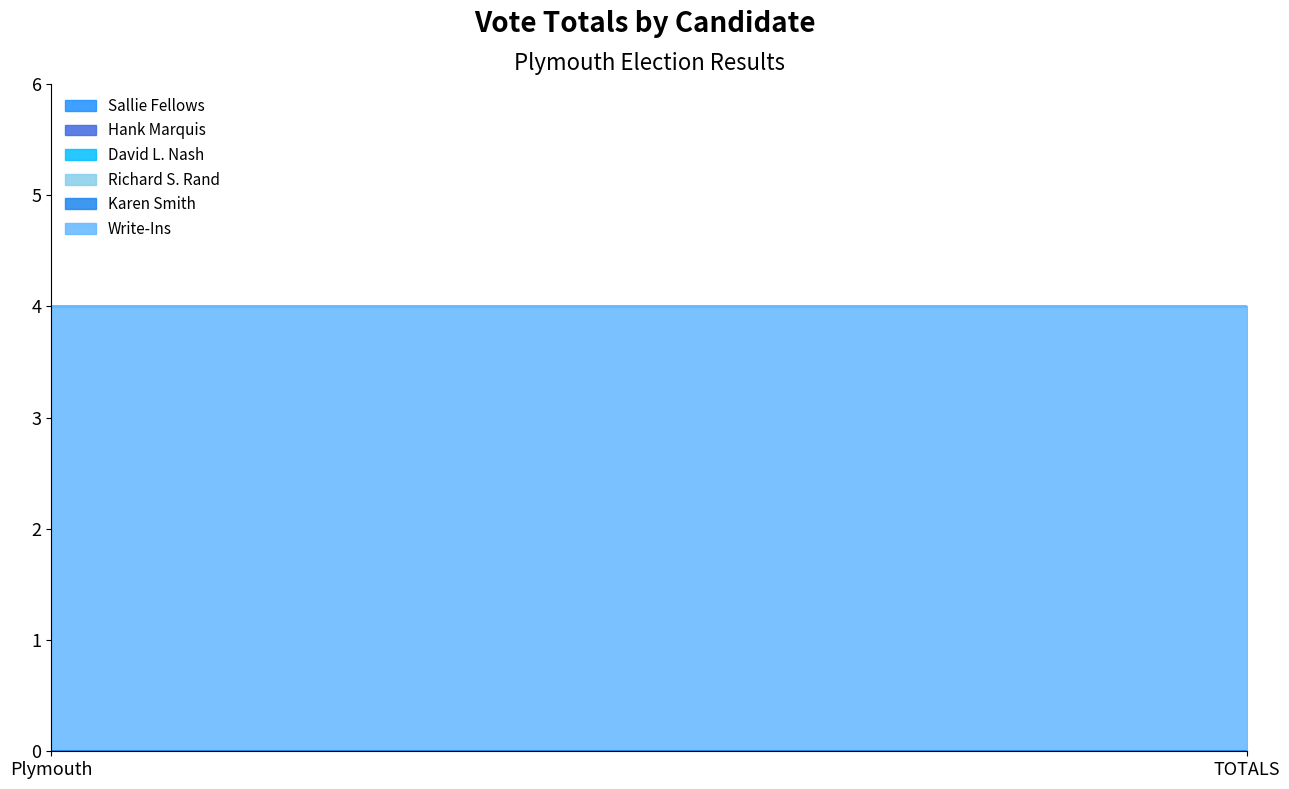

What is the total value across all series at Plymouth?

4